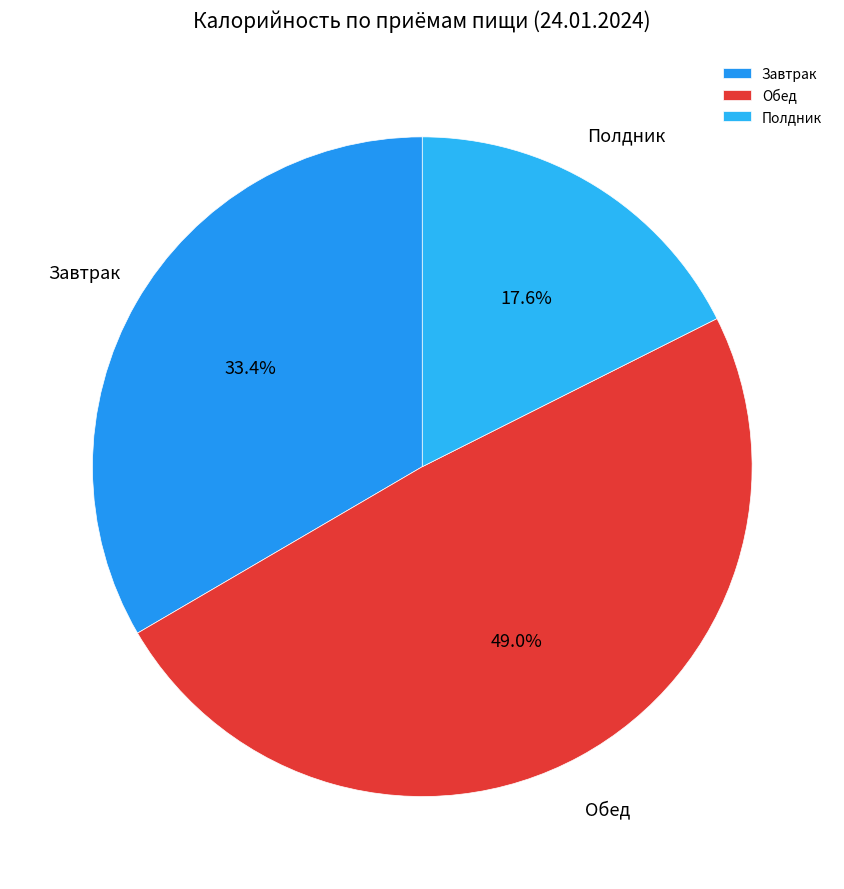

Rank the categories by value from lowest to highest.

Полдник, Завтрак, Обед